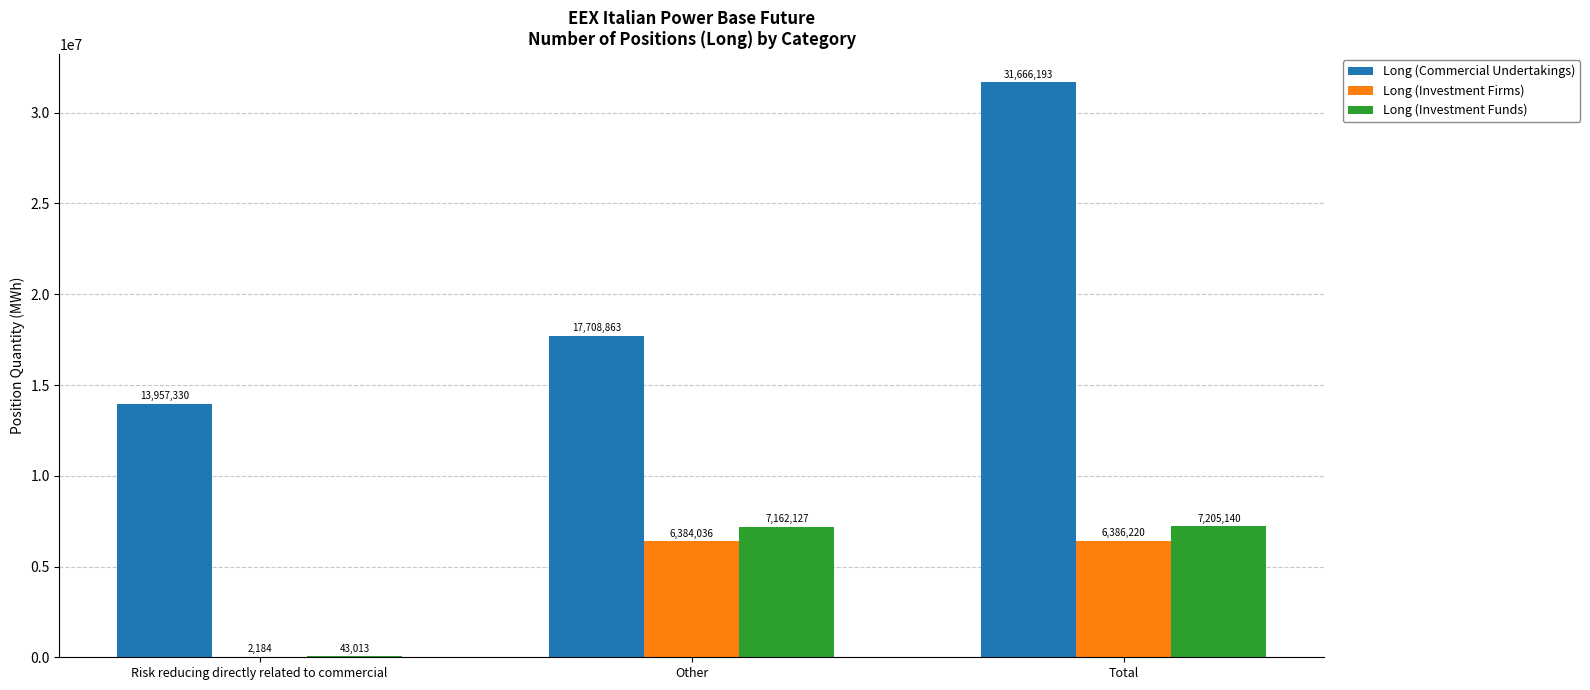

At which category is the sum across all series the highest?

Total